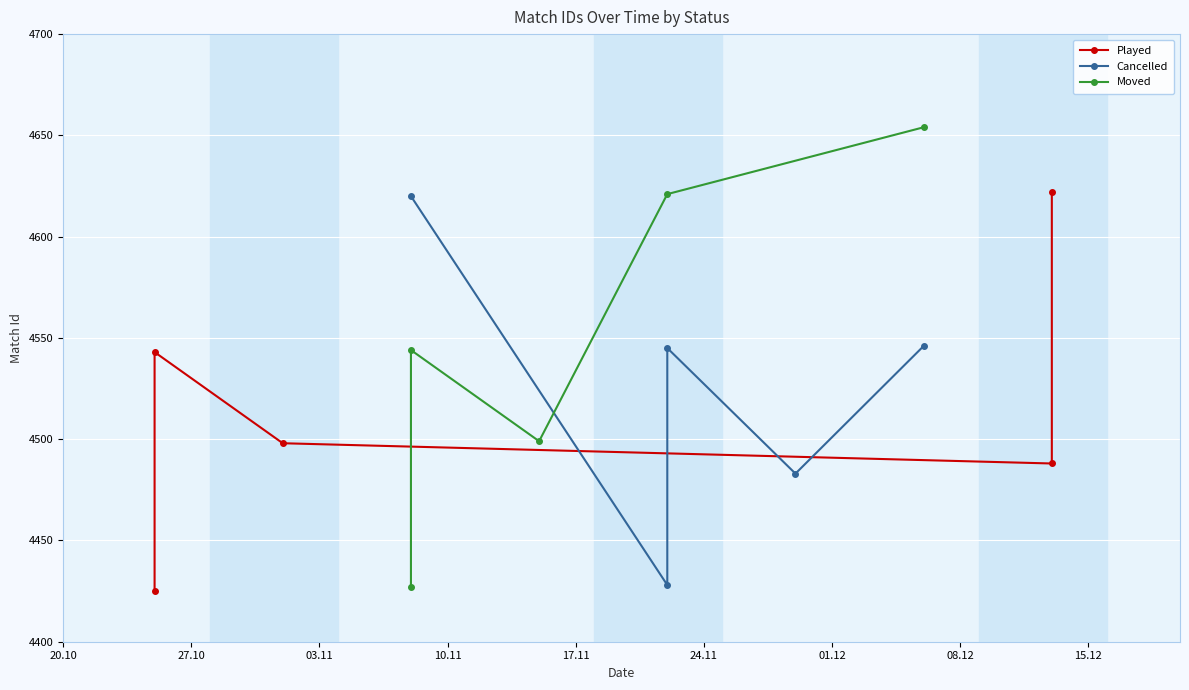

How many data points in Cancelled are above 4545?

2